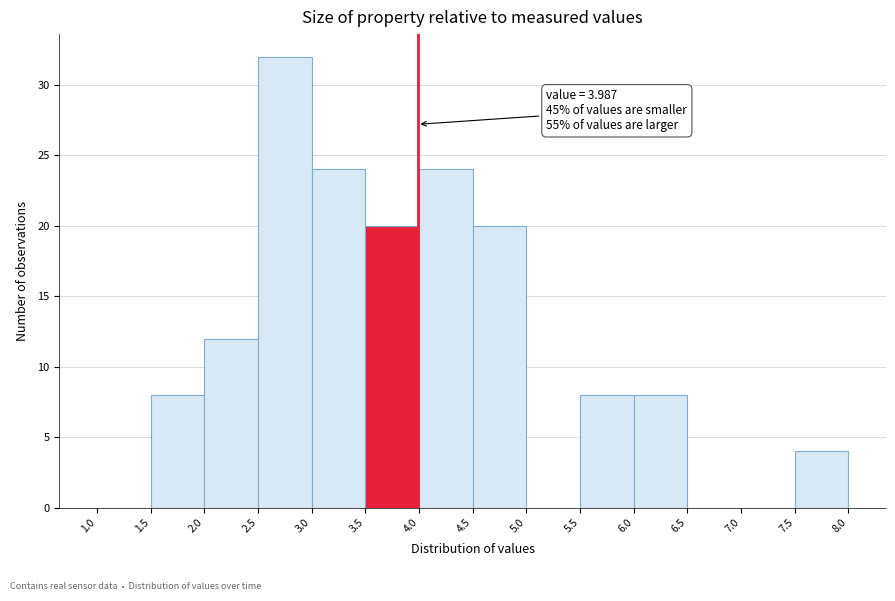

Which range on the x-axis has the tallest bar?

2.5 to 3.0